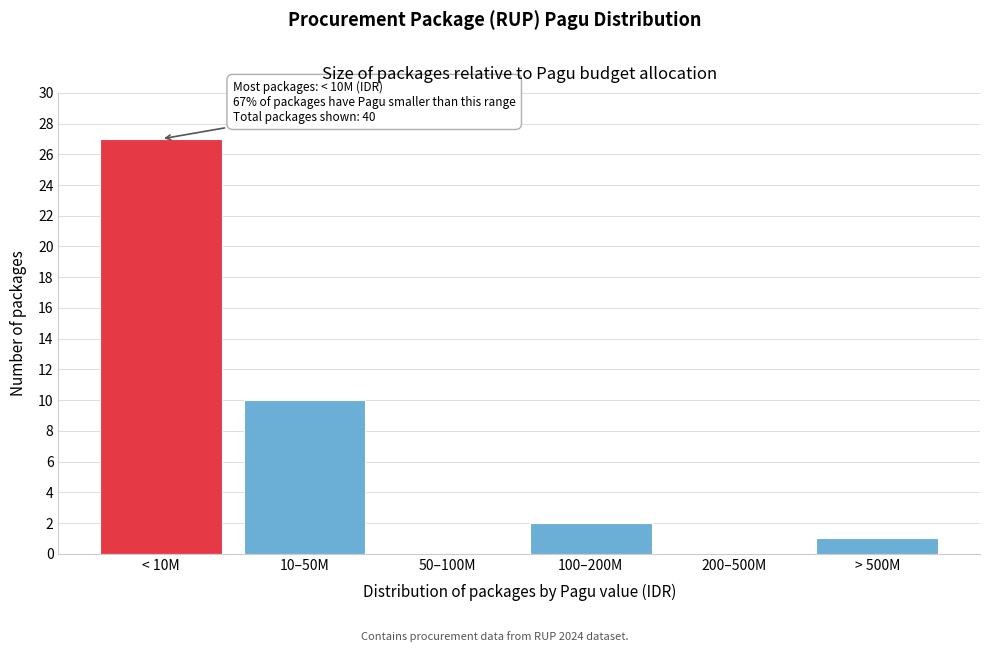

Reading left to right, list all the values displayed in this chart.

< 10M=27	10–50M=10	50–100M=0	100–200M=2	200–500M=0	> 500M=1